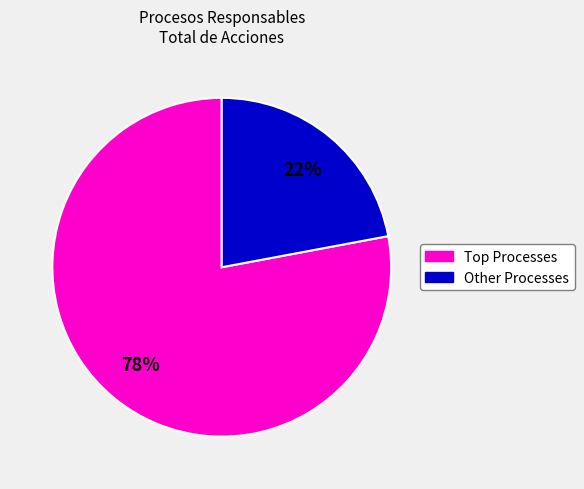

To the nearest percent, what is the average slice percentage?

50%